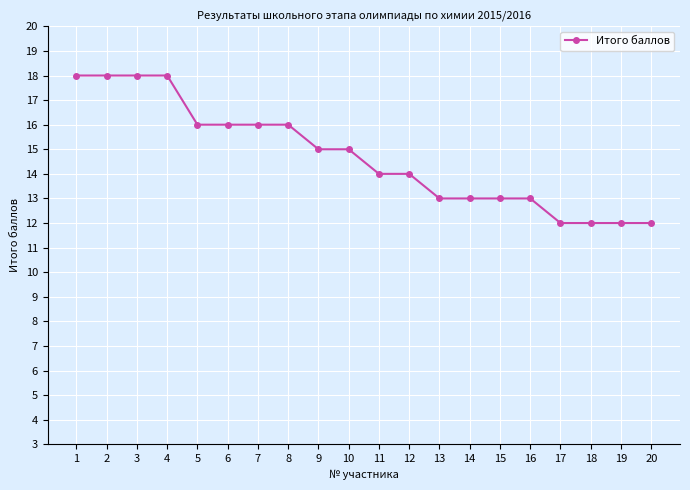

What is the ratio of the value at 11 to the value at 12?

1.0